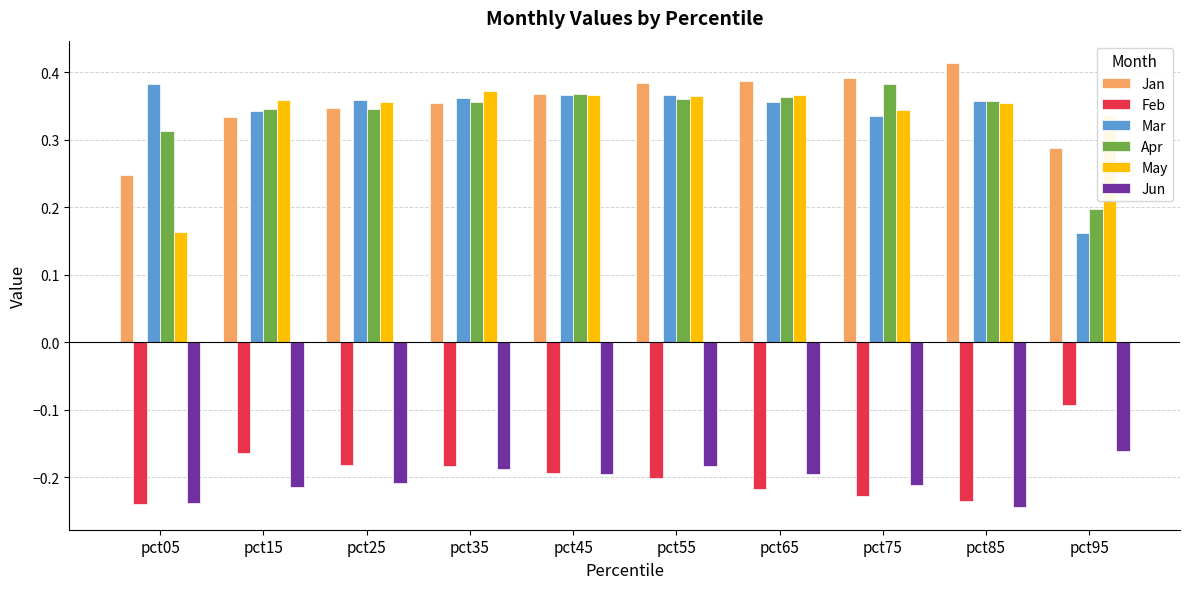

What is the difference between the maximum and second lowest values in the Apr series?

0.1